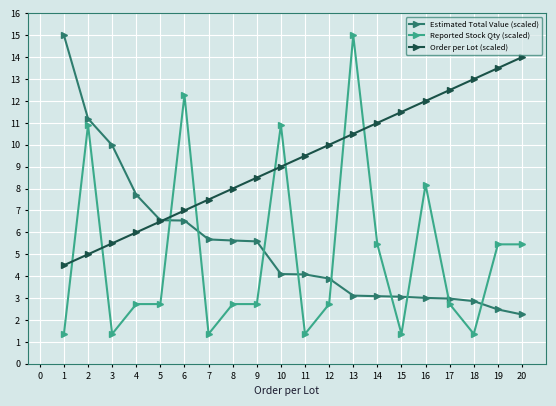

What is the difference between the Order per Lot (scaled) values at 1 and 2?

0.5